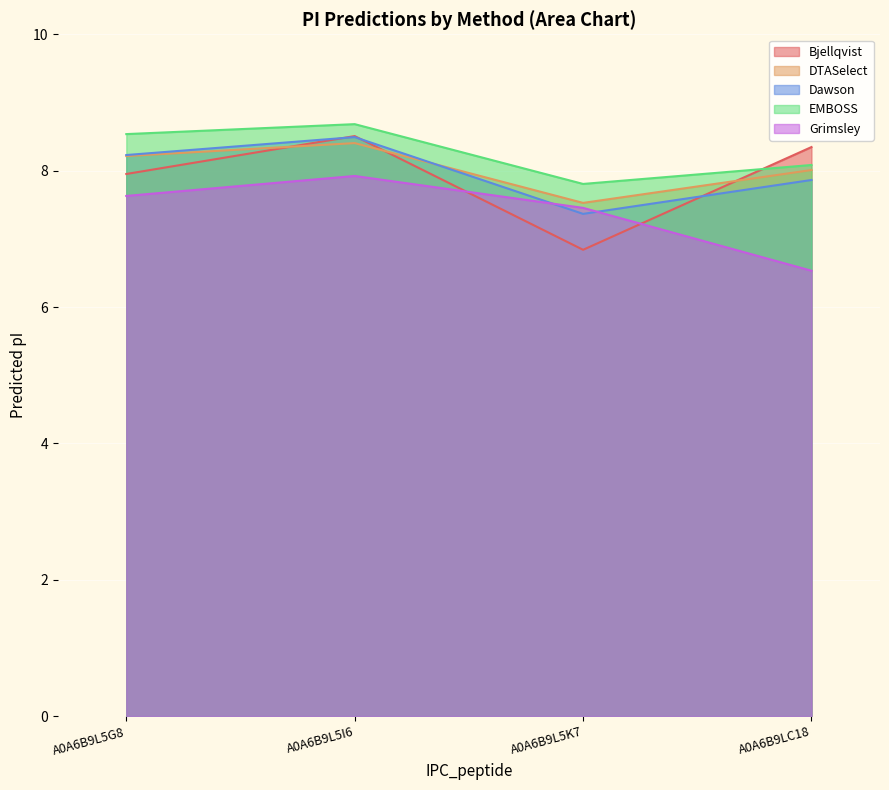

At how many categories does at least one series exceed 7?

4